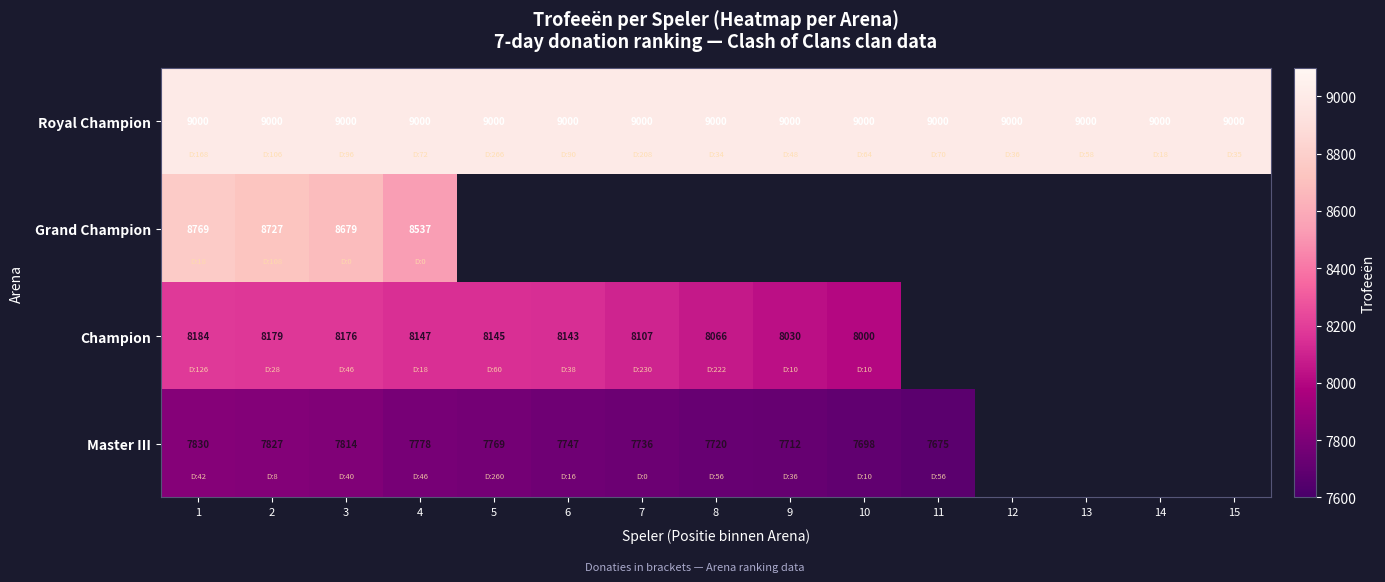

Is the value of Royal Champion at 5 greater than the value of Champion at 3?

Yes